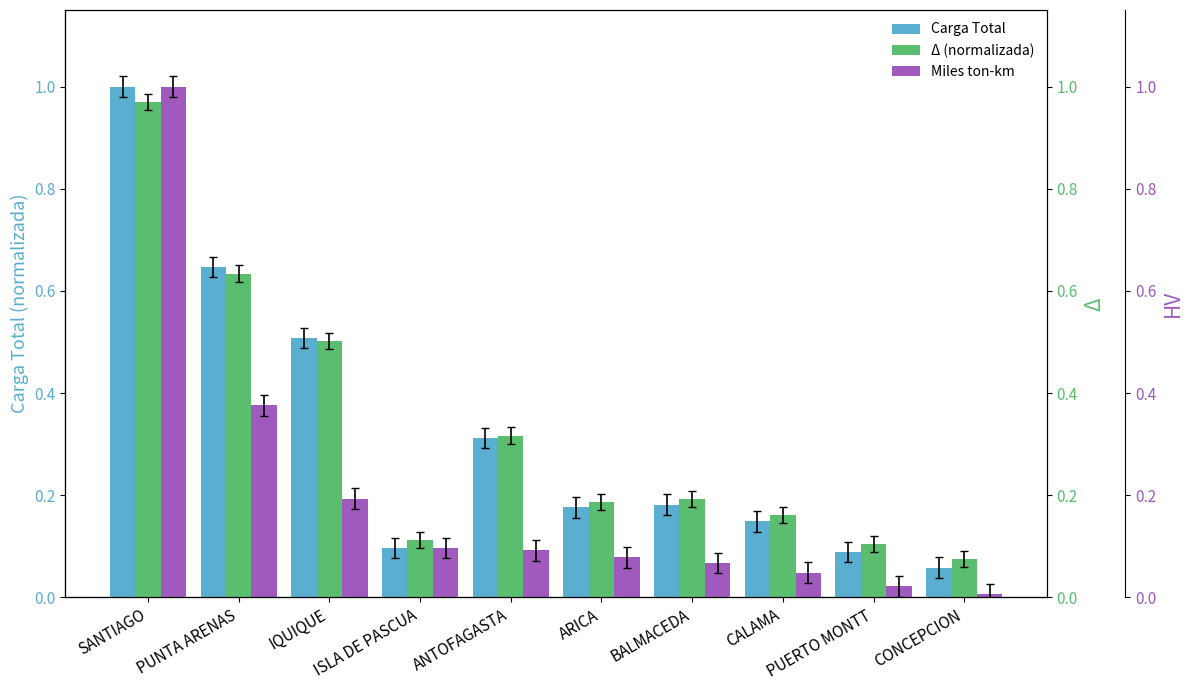

What is the value of the Carga Total bar at the 9th from the left?

0.1